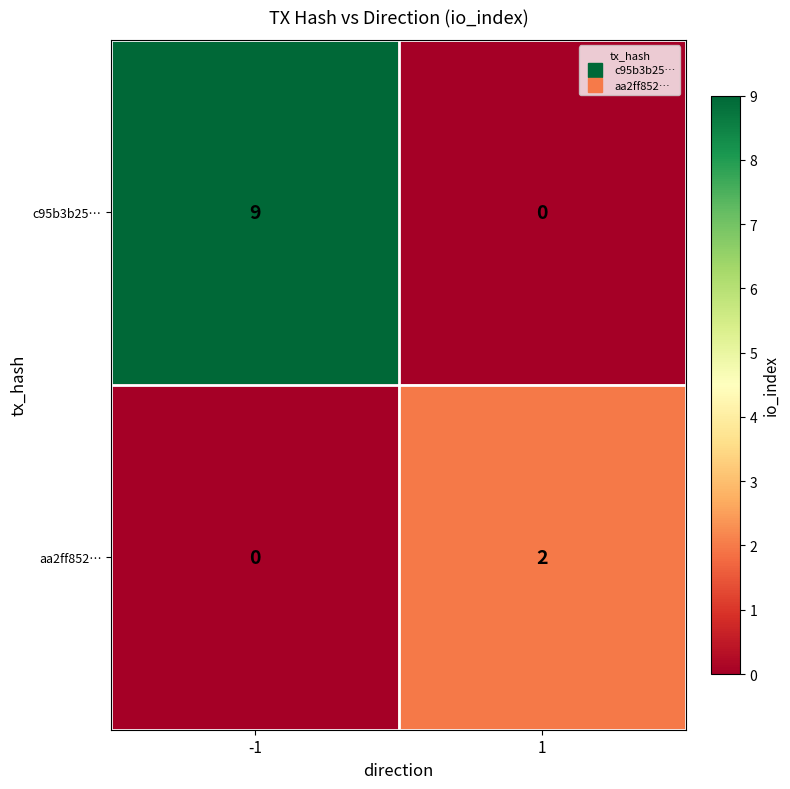

What is the total value across all series at 1?

2